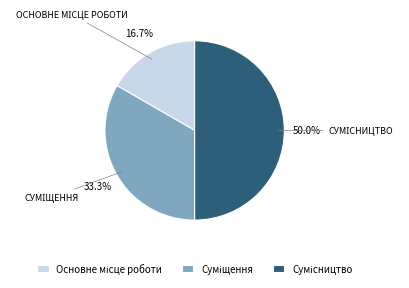

Approximately how many times larger is the value at Основне місце роботи compared to Сумісництво?

0.3